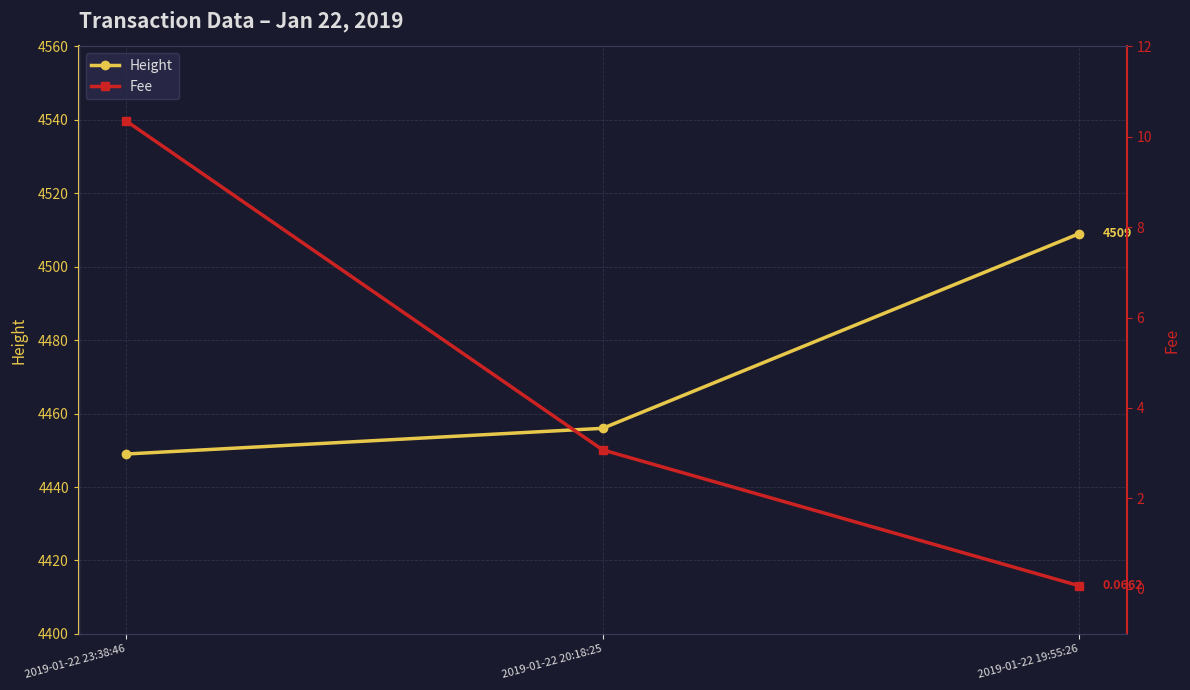

Reading left to right, extract all data points from this chart.

Height: 2019-01-22 23:38:46=4449.0	2019-01-22 20:18:25=4456.0	2019-01-22 19:55:26=4509.0
Fee: 2019-01-22 23:38:46=10.3	2019-01-22 20:18:25=3.1	2019-01-22 19:55:26=0.1